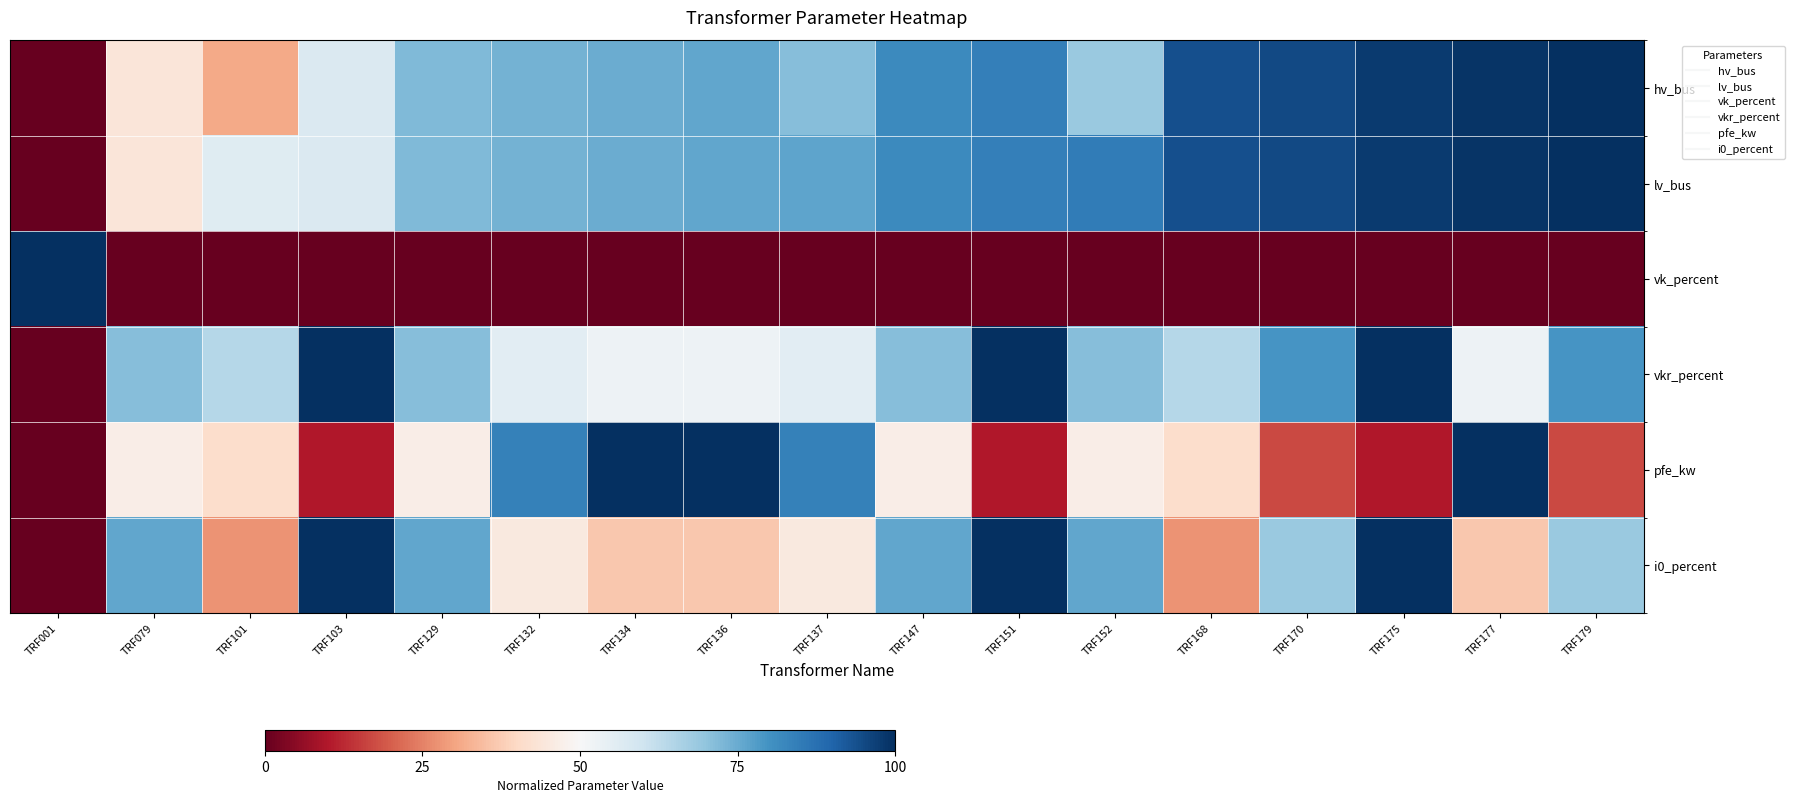

At which category does the chart reach its minimum across all series?

TRF001